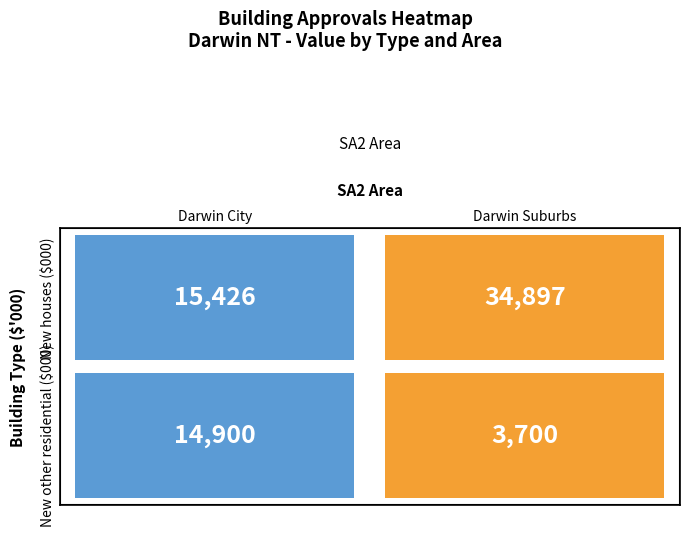

What is the maximum value shown in the chart?

34897